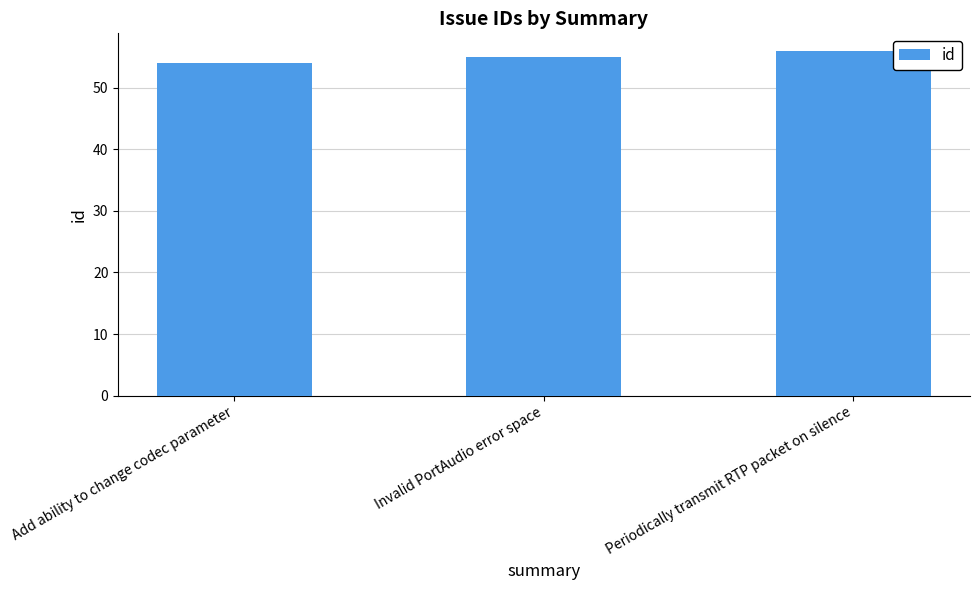

How many data points are less than 55?

1